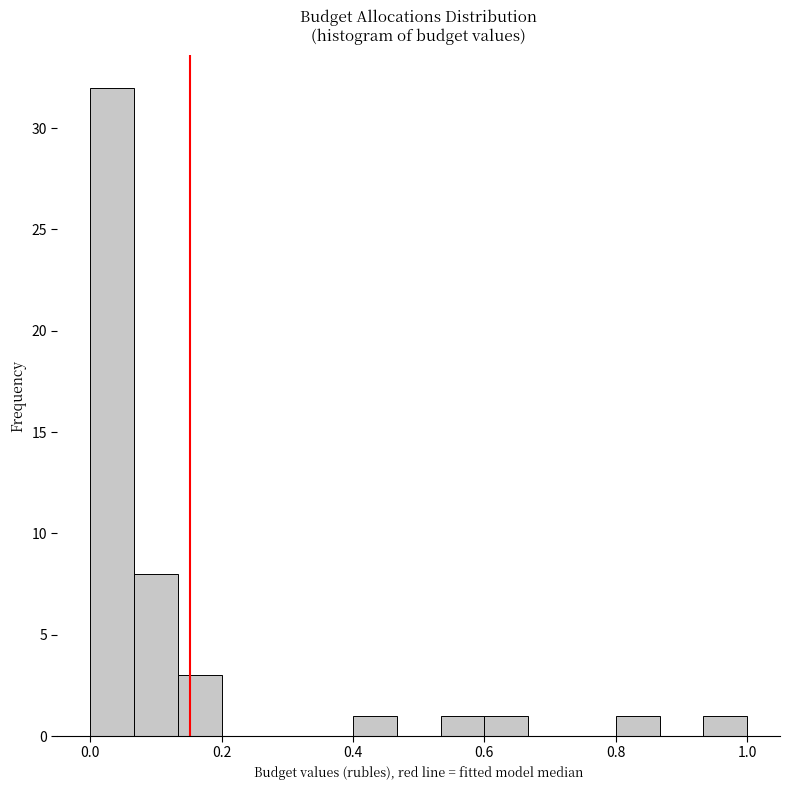

Around what value on the x-axis is the tallest bar? Give the approximate position of its centre, as read against the axis.

0.04